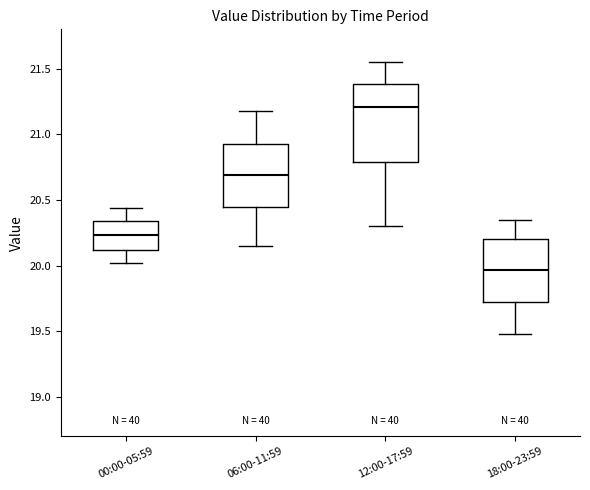

Reading left to right, read every box against the y-axis: the position of its median line, the range the box covers, and the ends of its whiskers. The values are not printed on the chart, so give them approximately, as read against the axis.

00:00-05:59: median 20.25, box 20.10 to 20.35, whiskers 20.00 to 20.45
06:00-11:59: median 20.70, box 20.45 to 20.95, whiskers 20.15 to 21.20
12:00-17:59: median 21.20, box 20.80 to 21.40, whiskers 20.30 to 21.55
18:00-23:59: median 19.95, box 19.70 to 20.20, whiskers 19.50 to 20.35